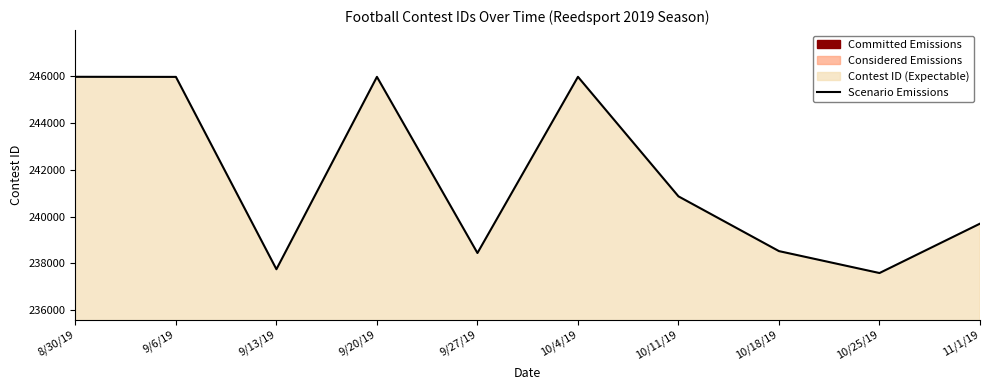

What is the value of the 9th point from the left?

237582